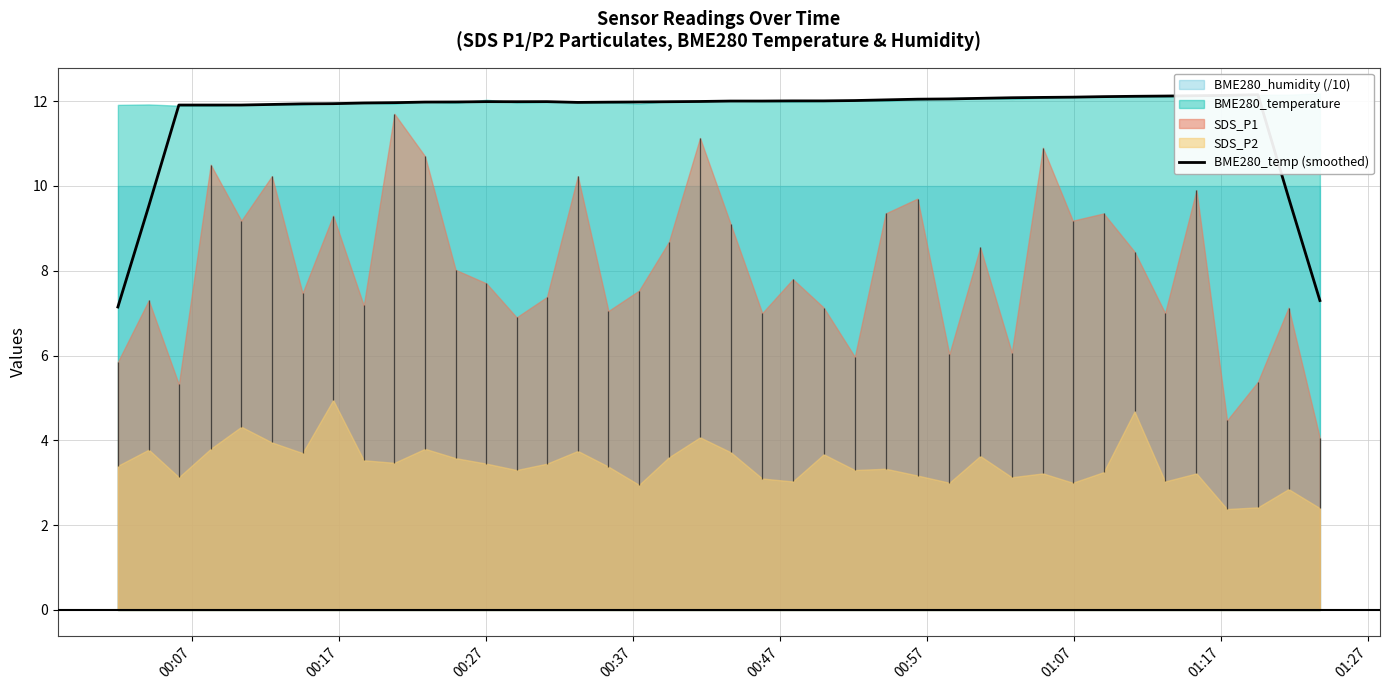

Does the chart have visible grid lines?

Yes